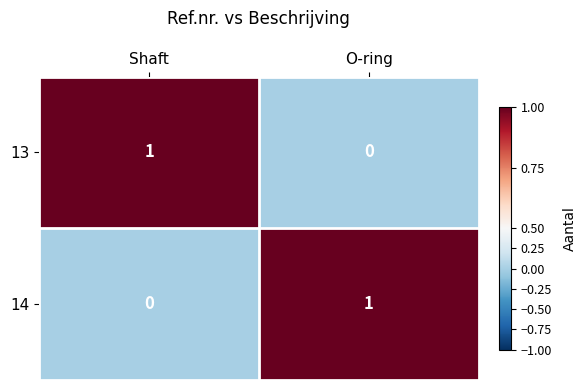

How many series are shown in this chart?

2